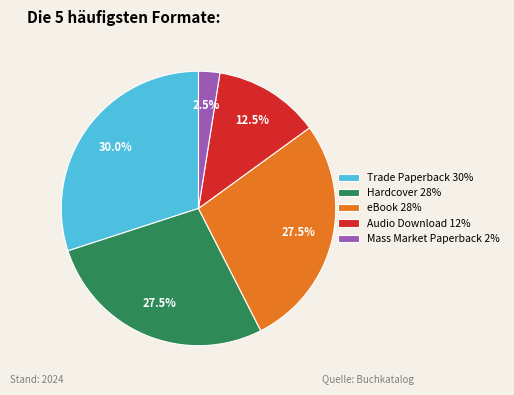

Which category has the biggest portion of the pie?

Trade Paperback